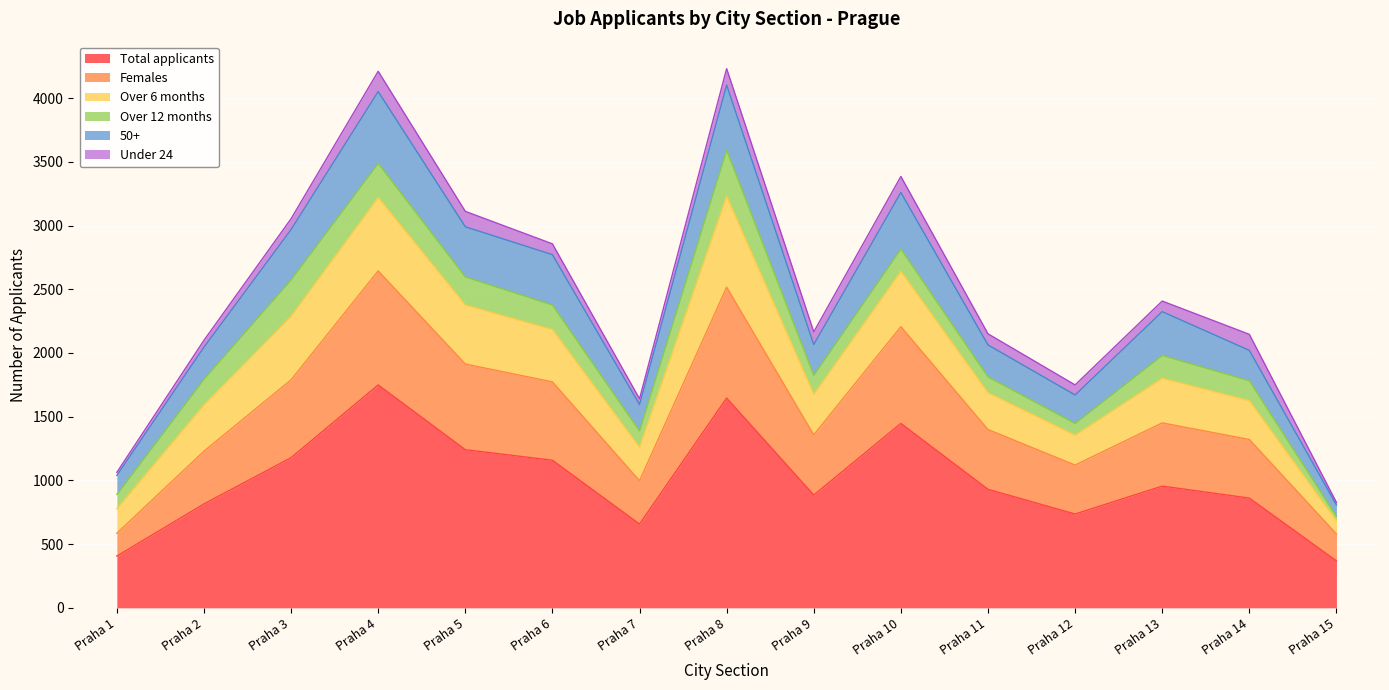

What is the maximum value for Total applicants?

1749